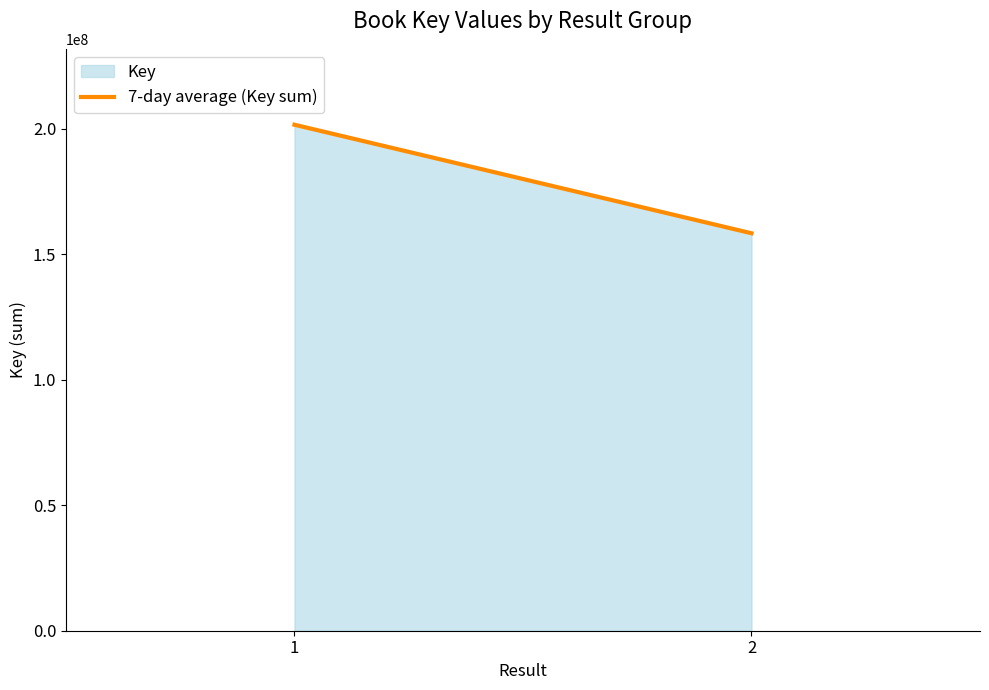

What is the change in value from 1 to 2?

-43227296